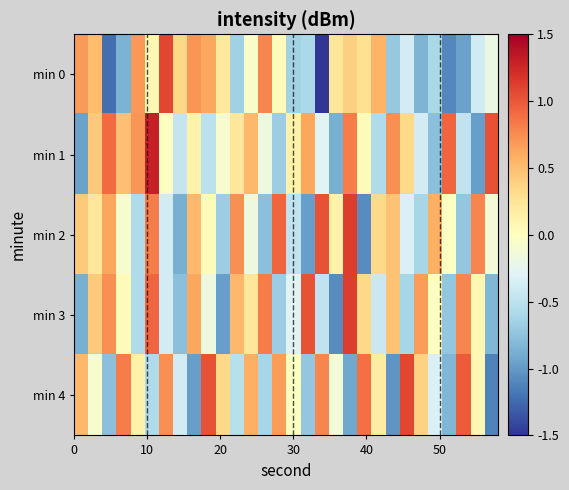

Count the number of categories in the chart.

30